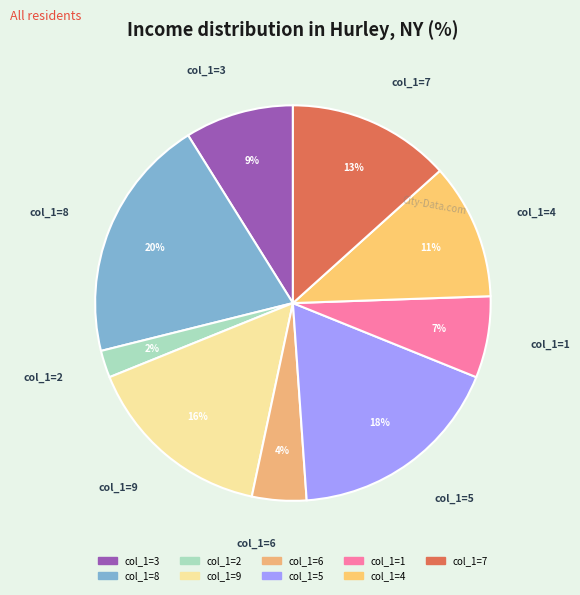

Count the number of slices in the pie.

9